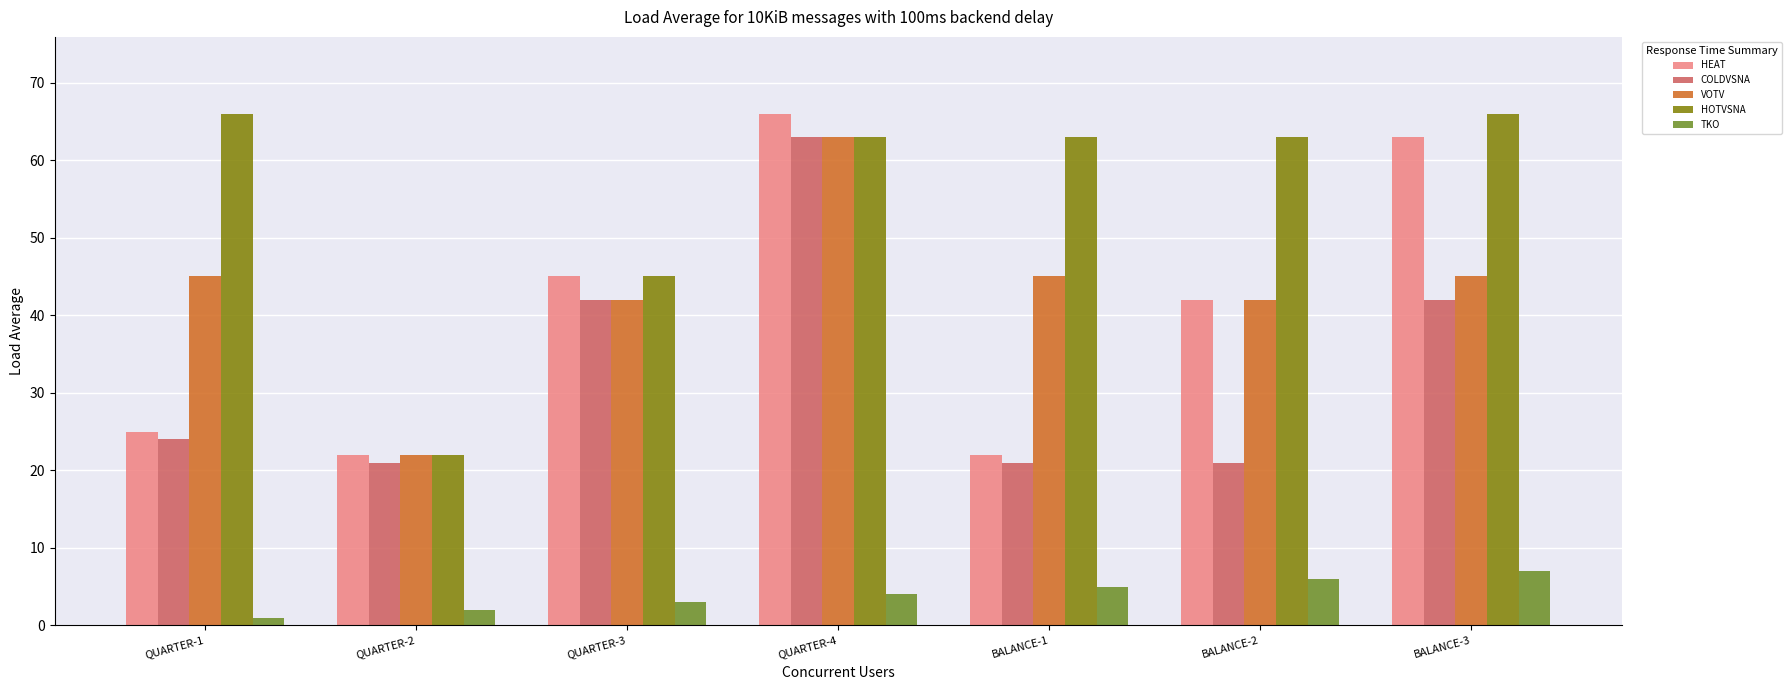

How many data points in TKO are less than 4?

3